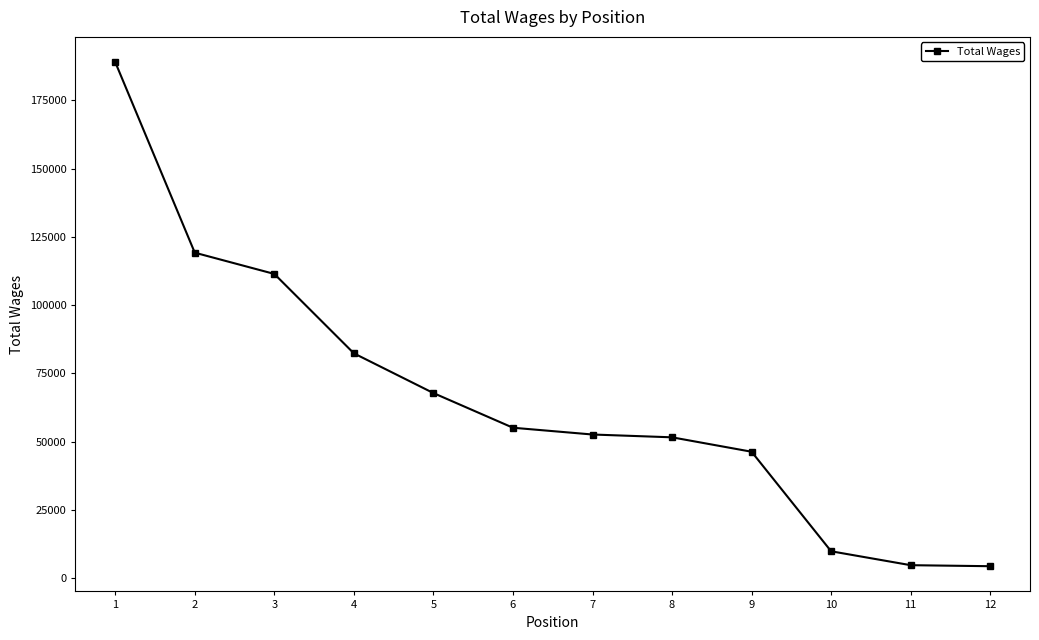

True or false: the data has more than 1 interior local peaks.

False